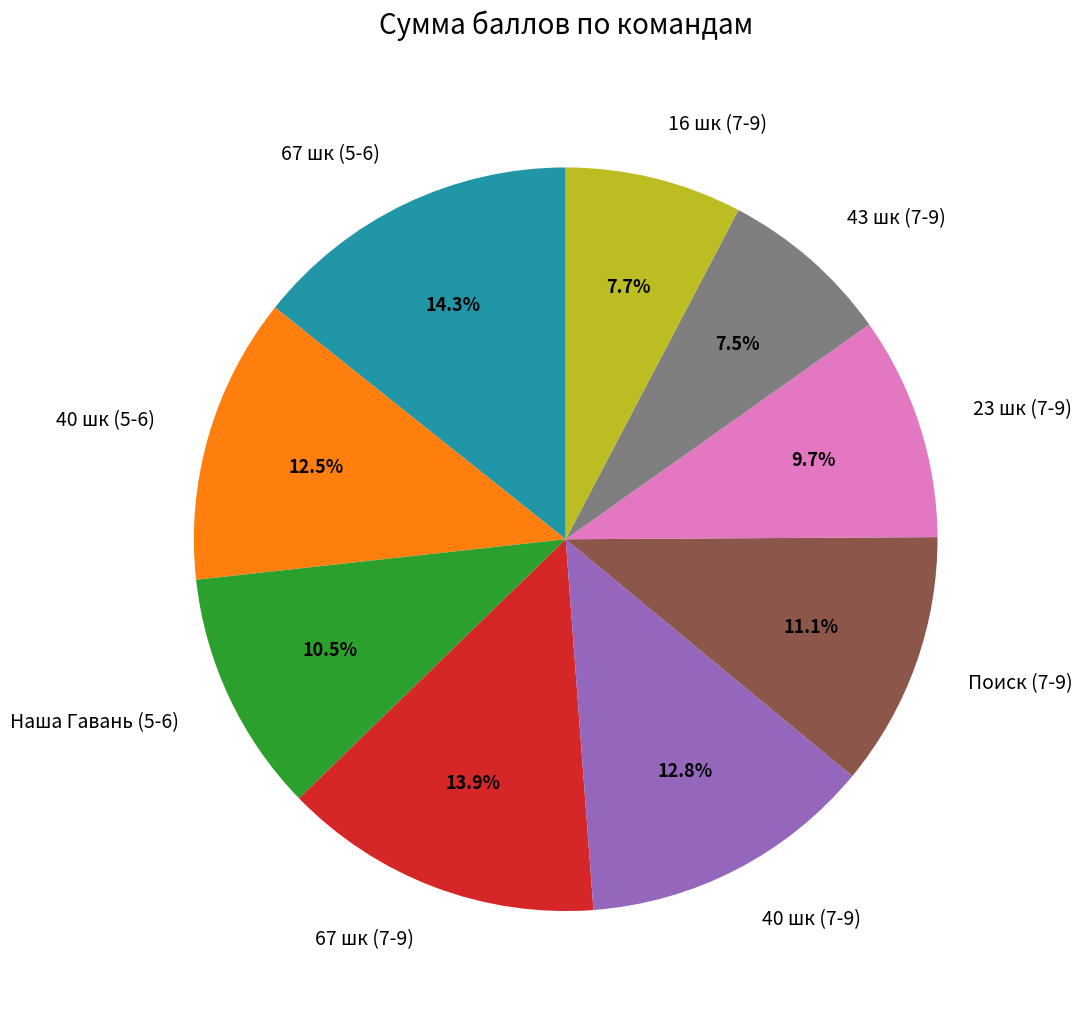

To the nearest percent, what is the difference between the 40 шк (7-9) and 67 шк (7-9) slice percentages?

1%